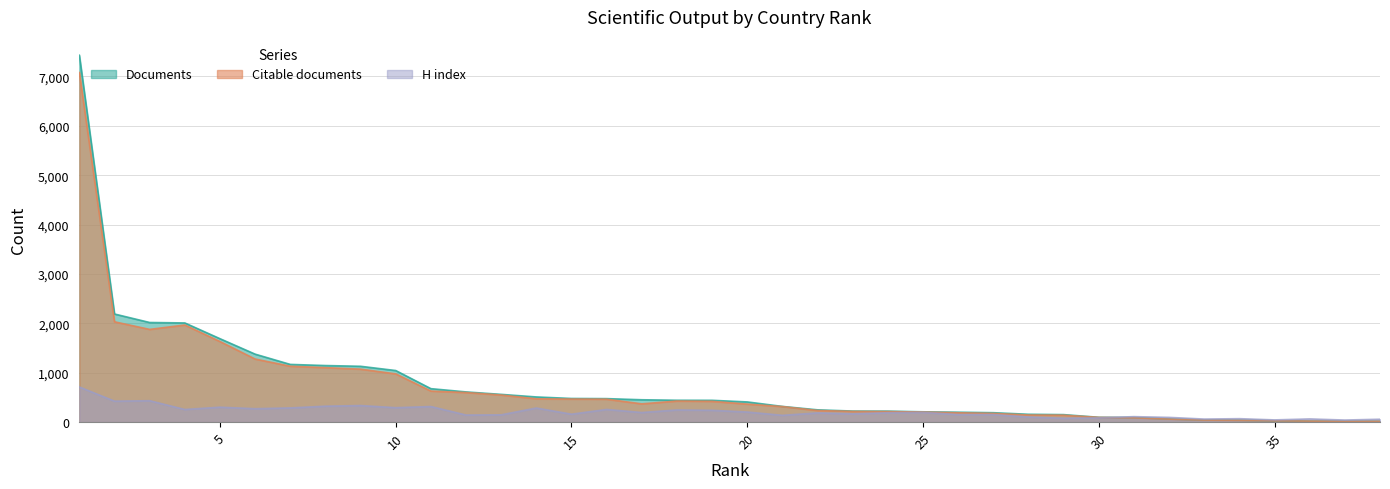

Reading right to left, transcribe all the data shown in this chart.

Documents: 1=7430	2=2189	3=2017	4=2008	5=1689	6=1376	7=1168	8=1145	9=1130	10=1044	11=677	12=611	13=561	14=509	15=478	16=475	17=452	18=442	19=441	20=408	21=317	22=248	23=223	24=222	25=208	26=200	27=190	28=158	29=151	30=97	31=91	32=62	33=42	34=37	35=26	36=19	37=16	38=15
Citable documents: 1=7079	2=2031	3=1877	4=1966	5=1631	6=1277	7=1131	8=1102	9=1072	10=976	11=628	12=598	13=548	14=471	15=466	16=463	17=369	18=426	19=420	20=364	21=314	22=234	23=216	24=213	25=203	26=188	27=175	28=143	29=139	30=95	31=86	32=60	33=40	34=35	35=26	36=19	37=16	38=15
H index: 1=711	2=424	3=433	4=255	5=302	6=271	7=287	8=322	9=335	10=292	11=315	12=143	13=147	14=285	15=160	16=256	17=194	18=246	19=239	20=204	21=137	22=186	23=167	24=189	25=196	26=152	27=152	28=103	29=77	30=85	31=110	32=95	33=61	34=69	35=44	36=64	37=41	38=58